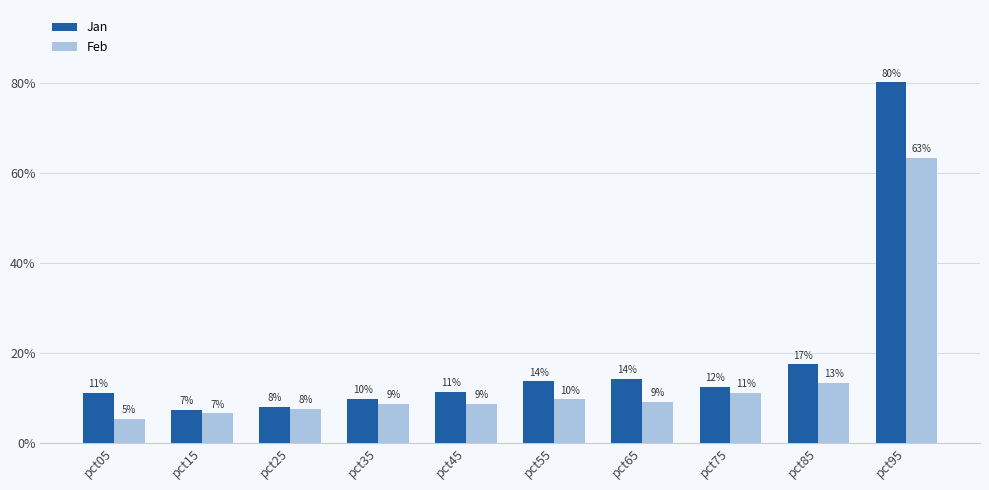

What are all the series names shown in the legend?

Jan, Feb